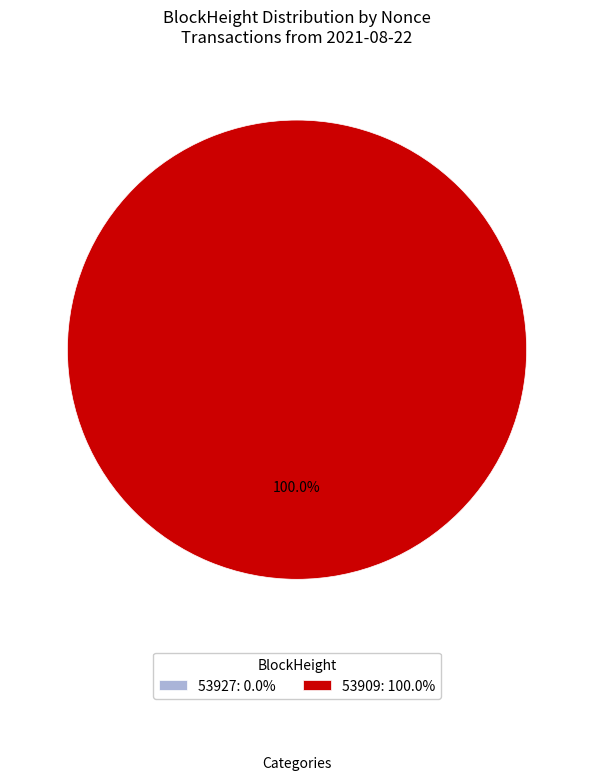

Count the number of slices in the pie.

2